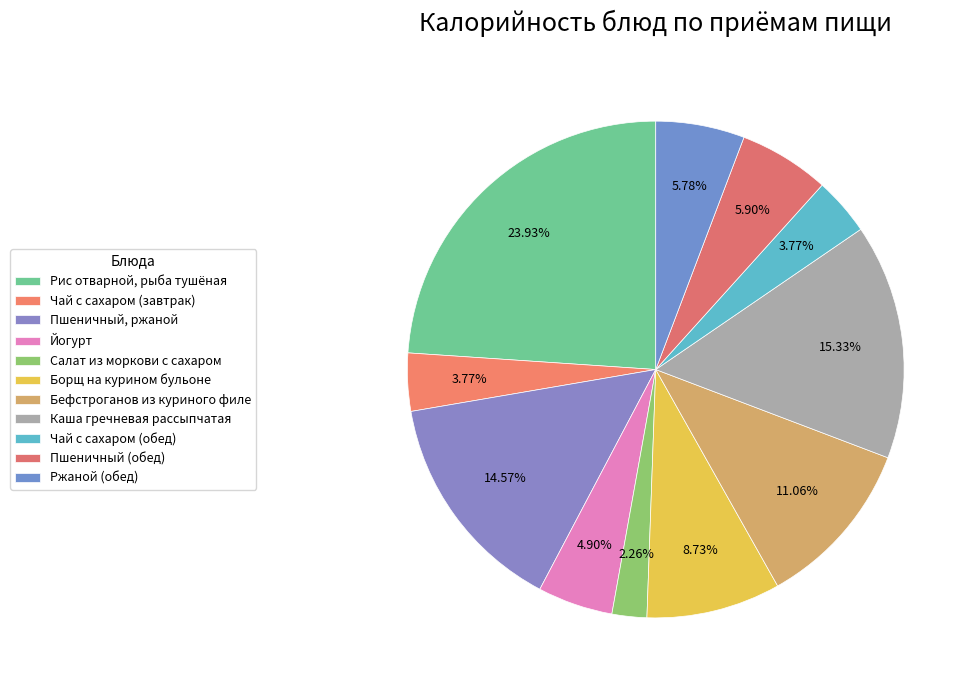

What percentage is the Борщ на курином бульоне slice, to the nearest percent?

9%